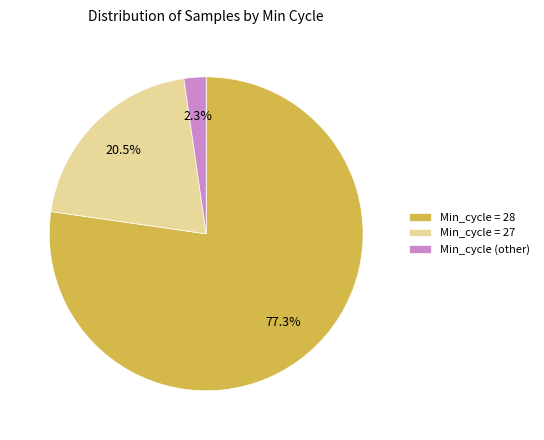

Between Min_cycle (other) and Min_cycle = 27, which is larger?

Min_cycle = 27